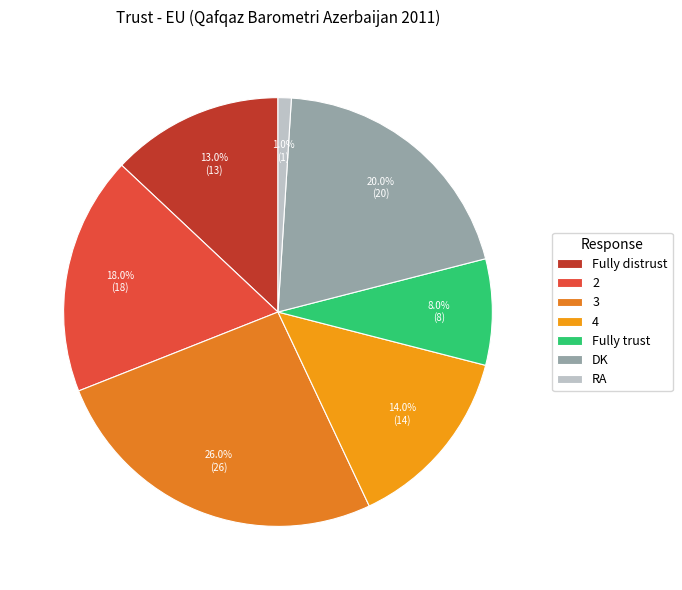

What is the smallest slice in the pie chart?

RA